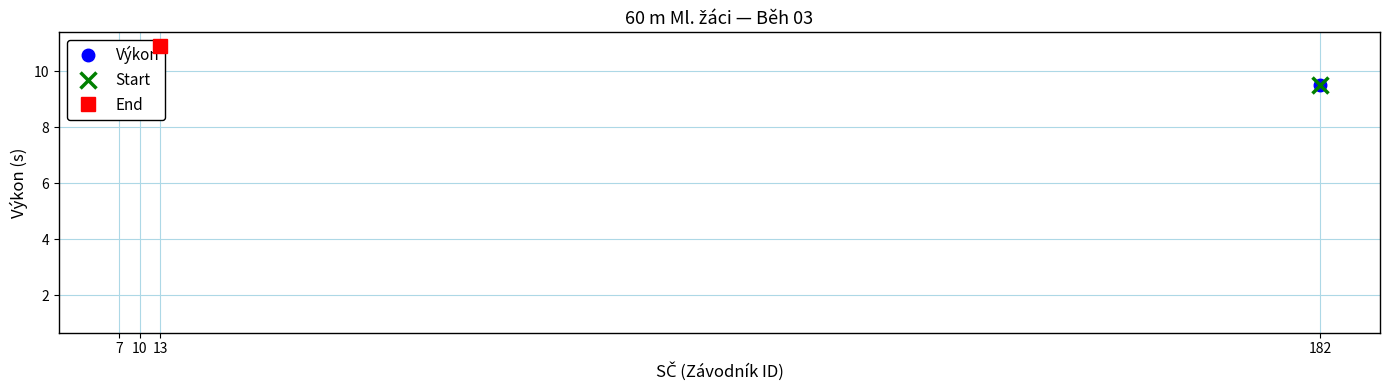

What is the greatest value displayed?

10.9